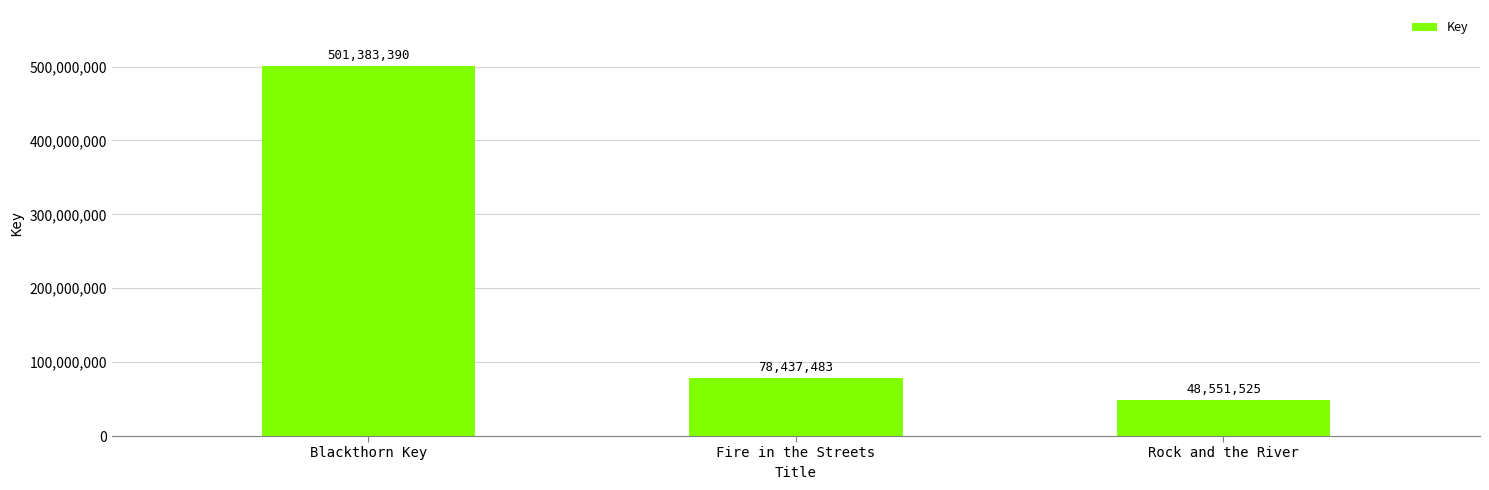

Which label corresponds to the smallest value in the chart?

Rock and the River